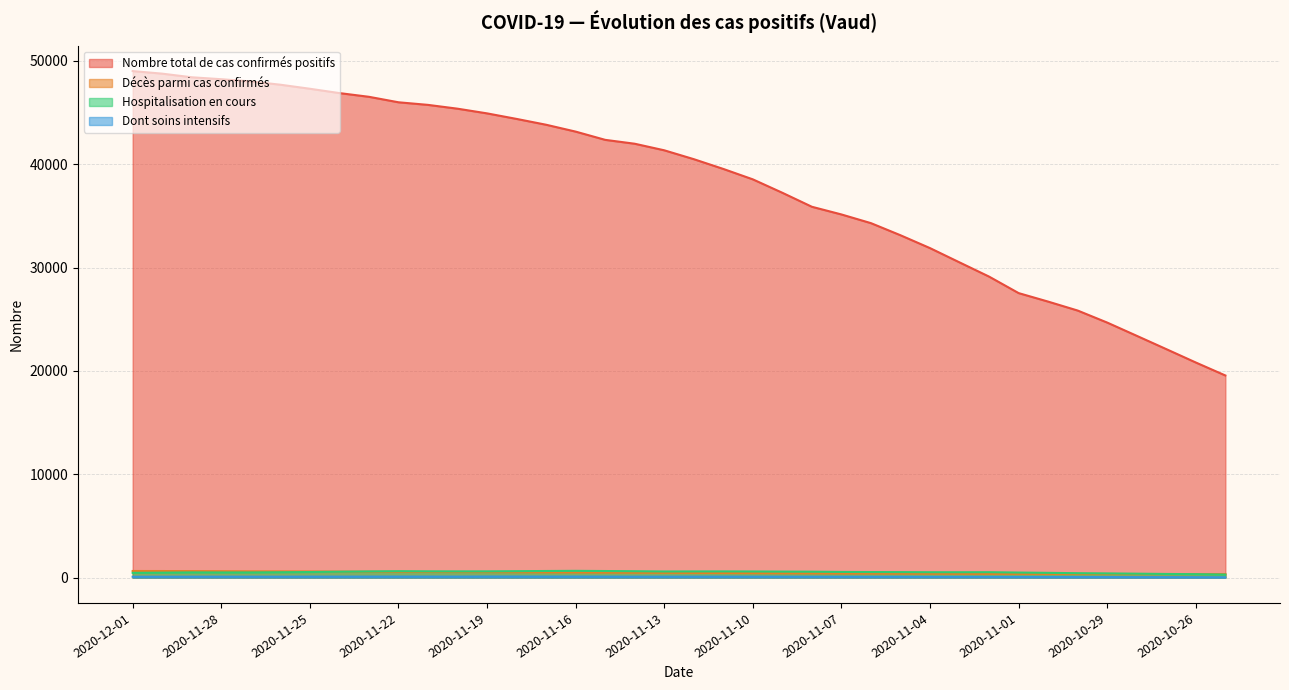

True or false: Hospitalisation en cours has a value of 77 at 2020-10-27.

False